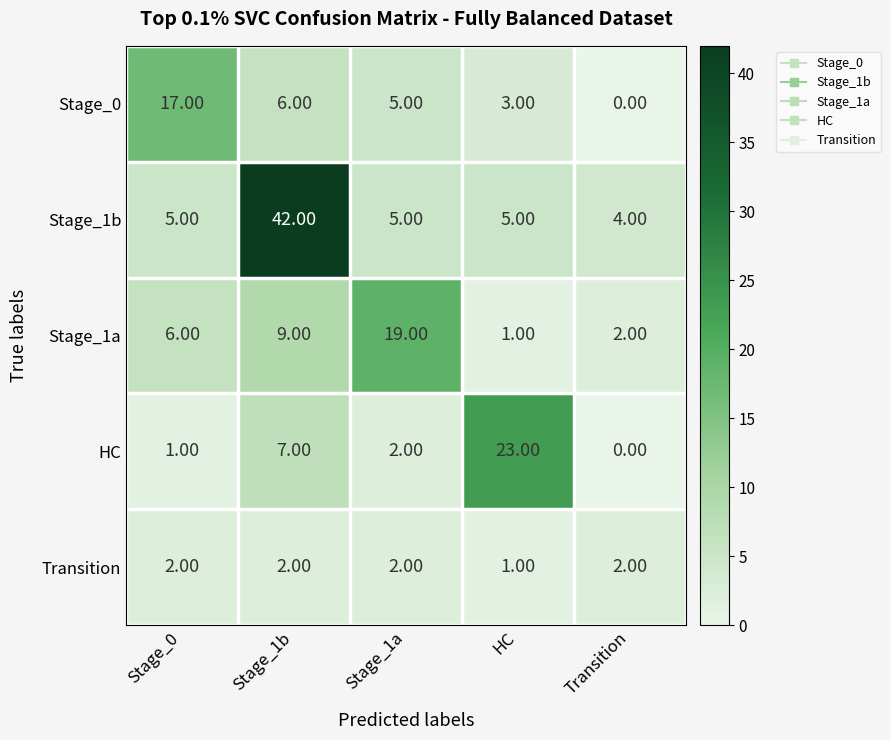

What is the difference between the maximum and minimum values in the Stage_1a series?

18